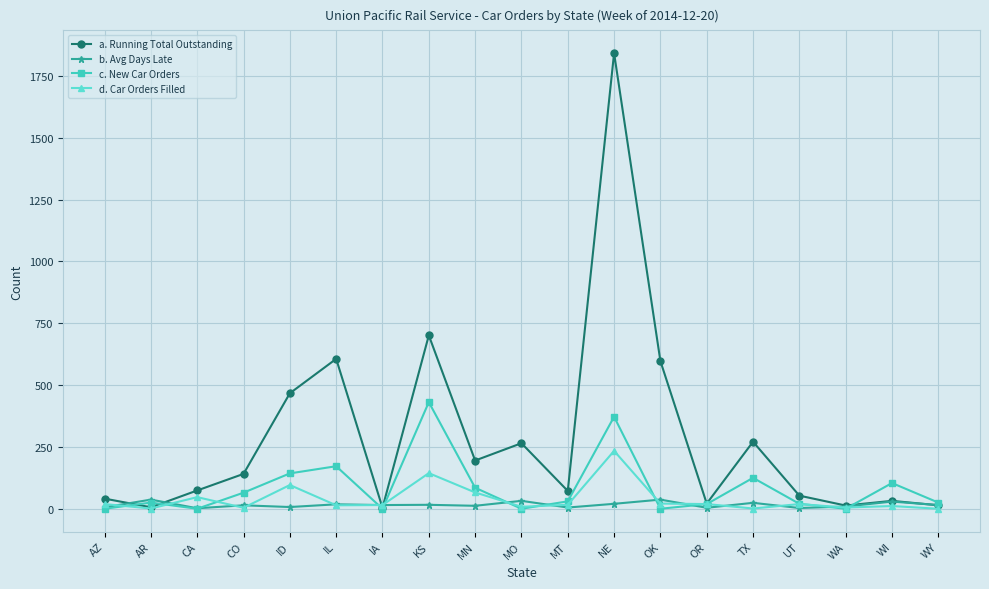

In c. New Car Orders, how many points are higher than both neighbors (excluding endpoints)?

6